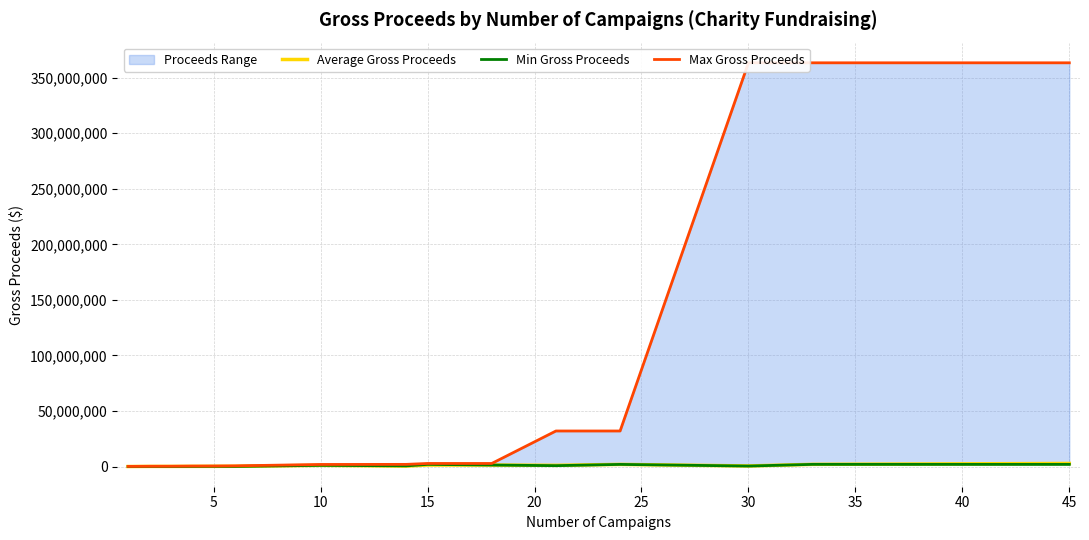

Rank the series by their maximum value, from lowest to highest.

Min Gross Proceeds, Average Gross Proceeds, Max Gross Proceeds